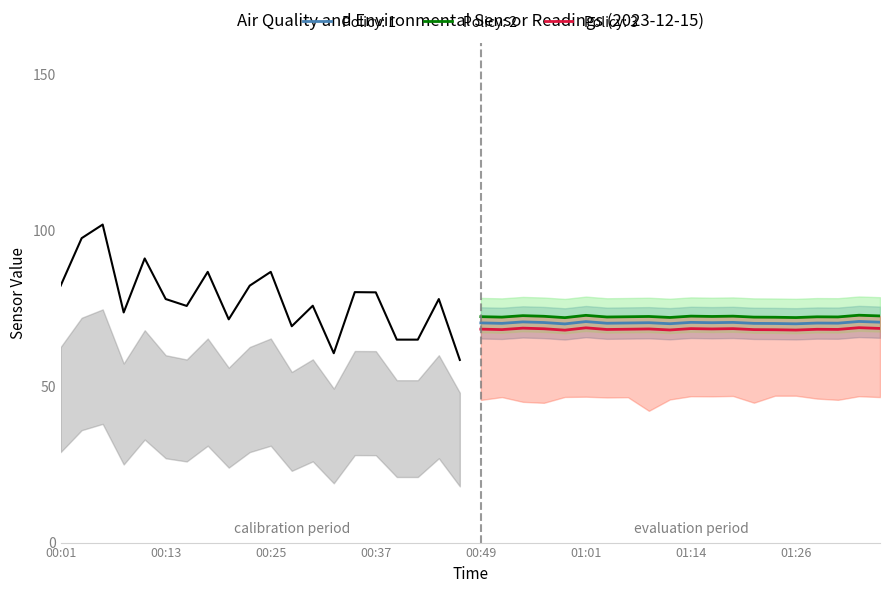

At which category does the chart reach its peak across all series?

01:33